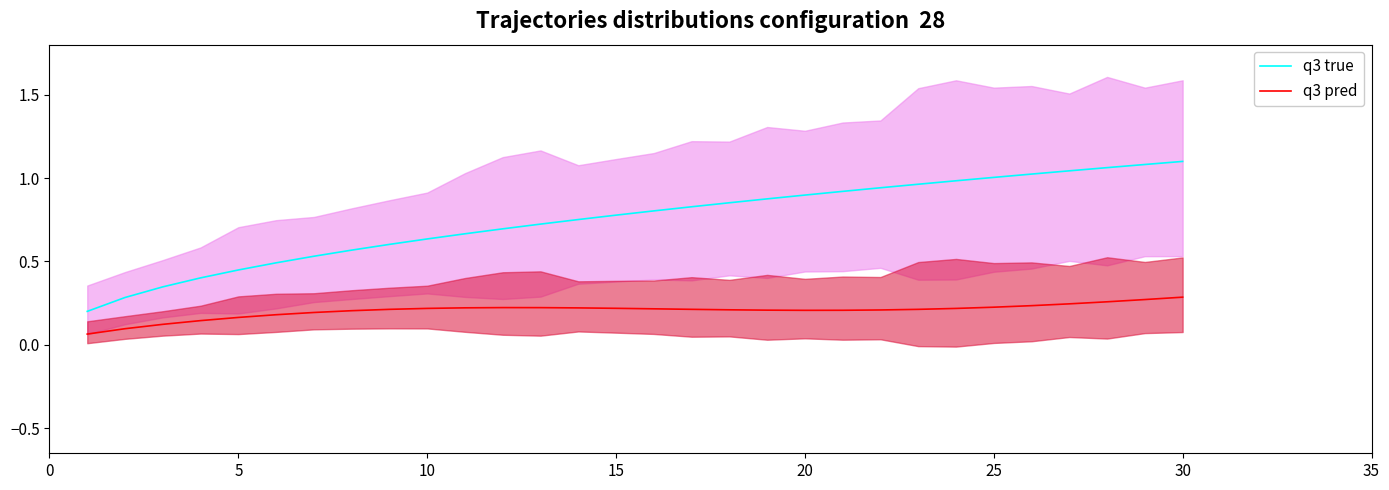

List the labels in order of q3 pred value, largest first.

29, 28, 27, 26, 25, 24, 11, 12, 10, 13, 14, 9, 23, 15, 16, 8, 22, 17, 21, 18, 20, 19, 35, 30, 25, 20, 15, 10, 5, 0